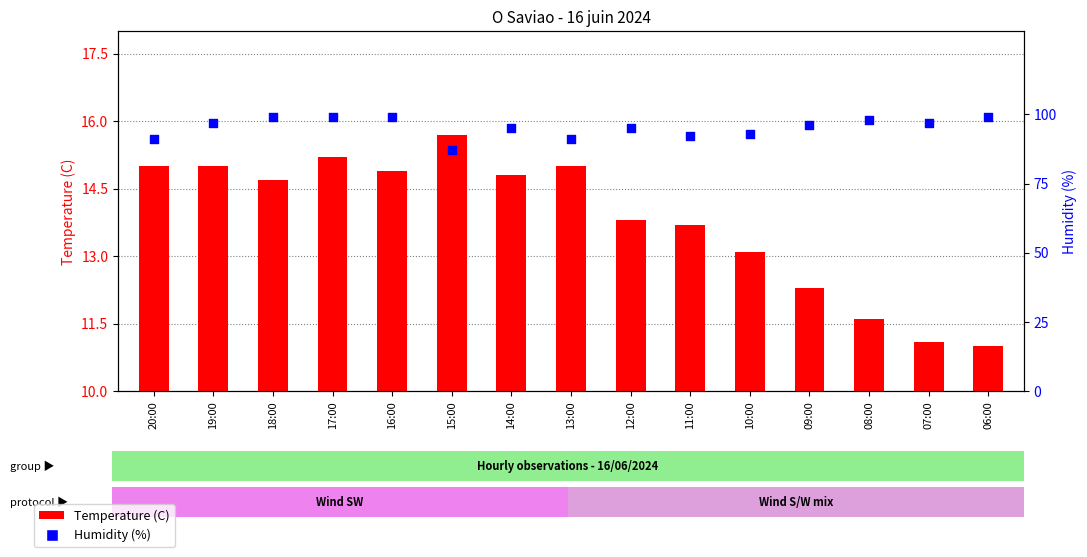

What are all the series names shown in the legend?

Temperature (C), Humidity (%)